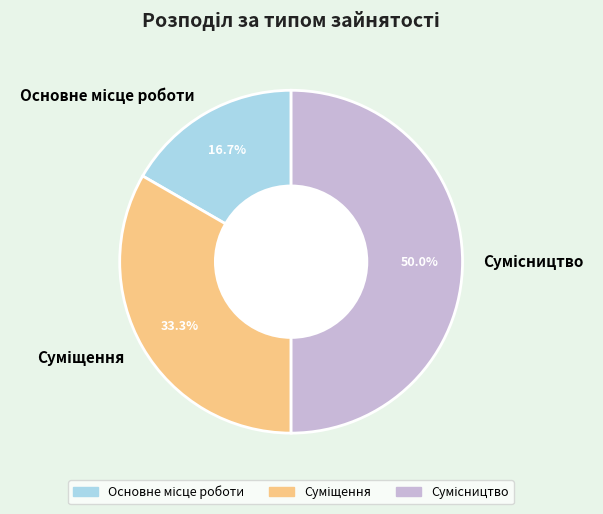

Combined, what portion of the pie is Суміщення and Основне місце роботи?

50.0%